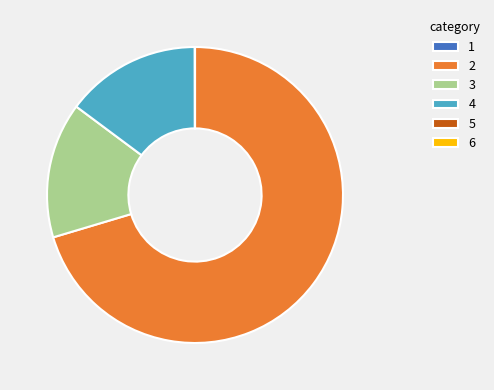

Is 2 the majority of the pie?

Yes